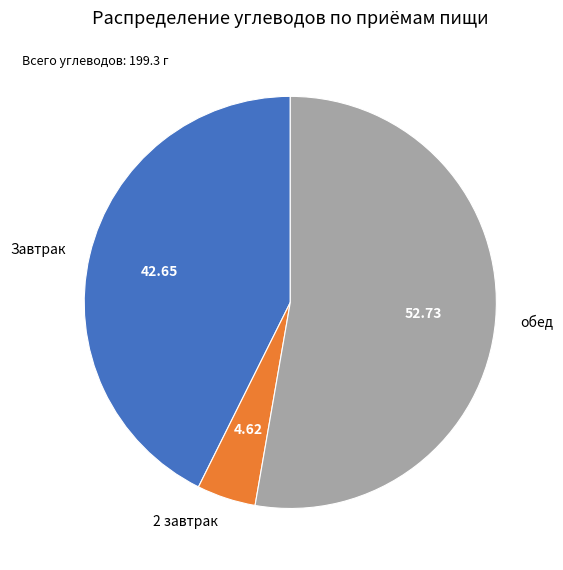

Is the sum of Завтрак and 2 завтрак greater than half?

No